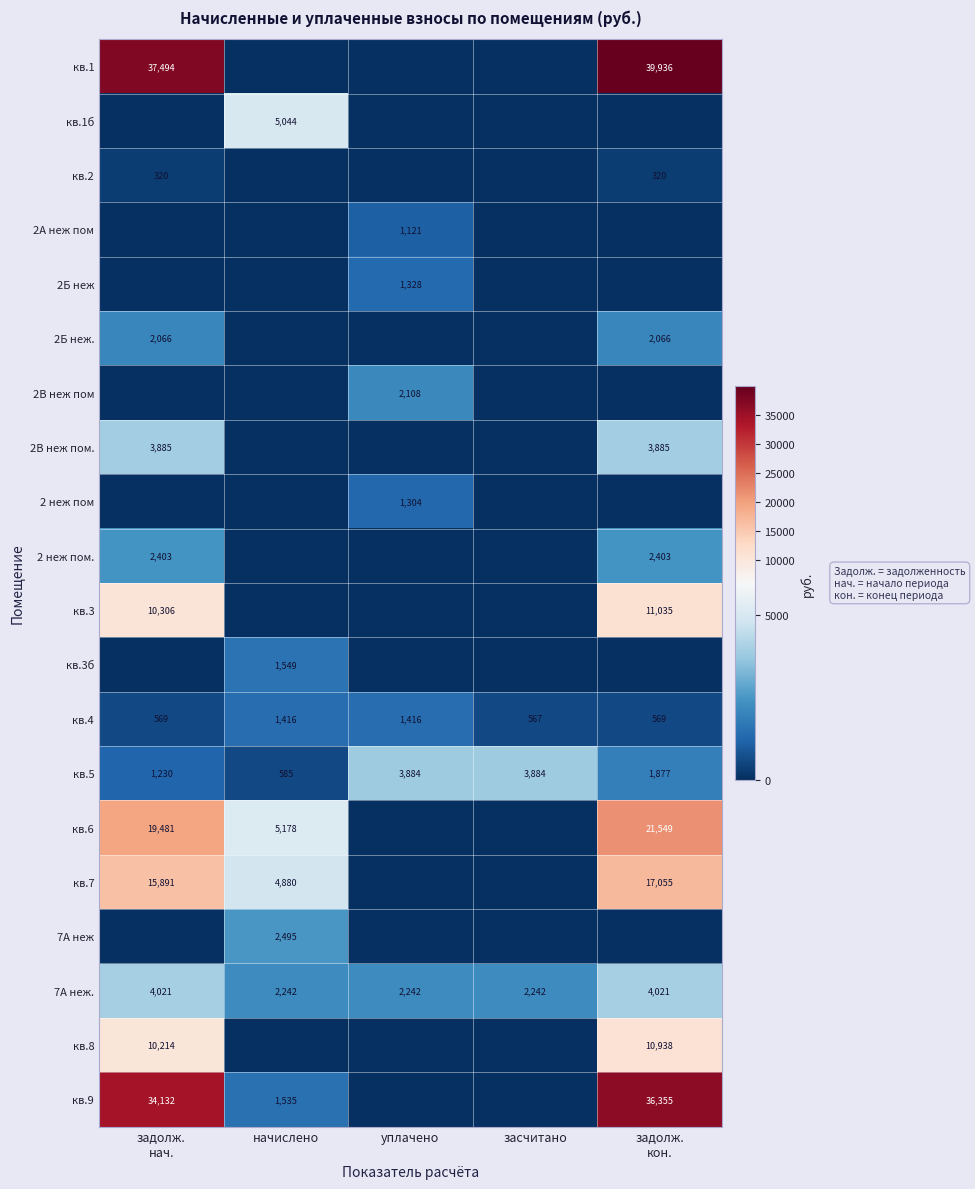

True or false: кв.5 has a value of 6042 at засчитано.

False